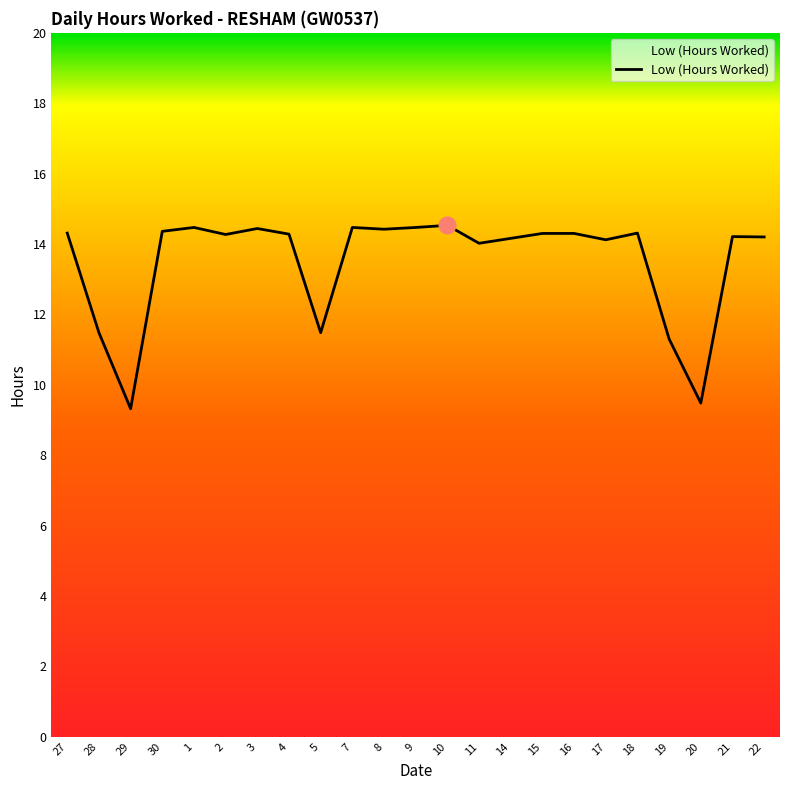

What position from the left is 1?

5